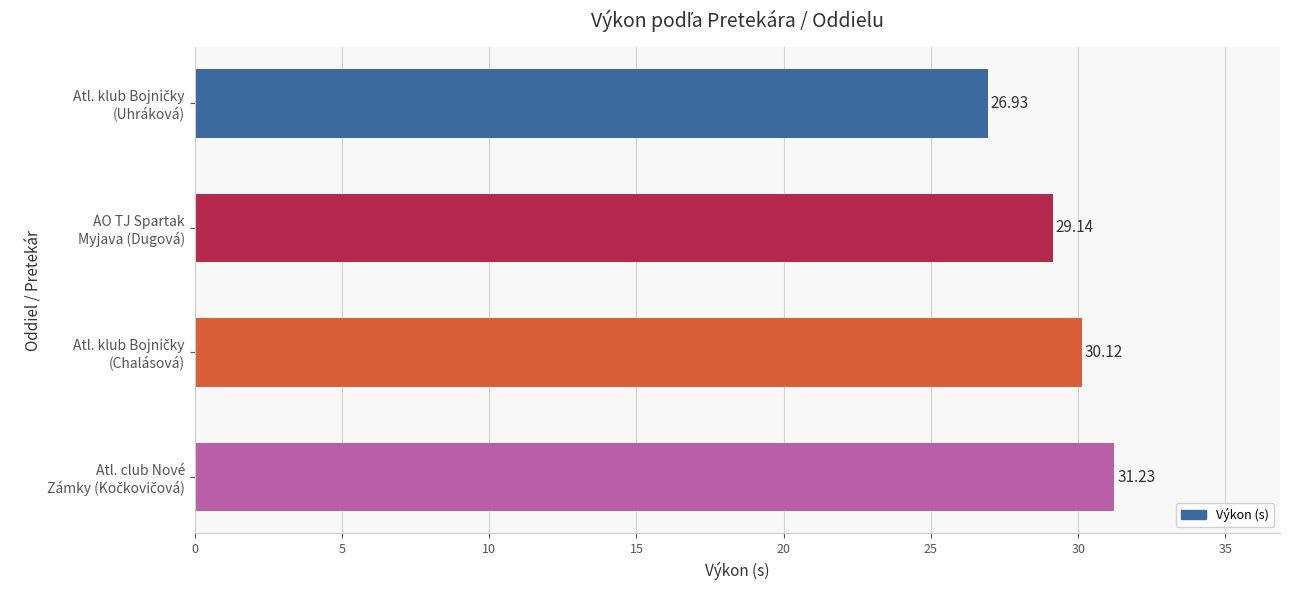

What is the average value?

29.4